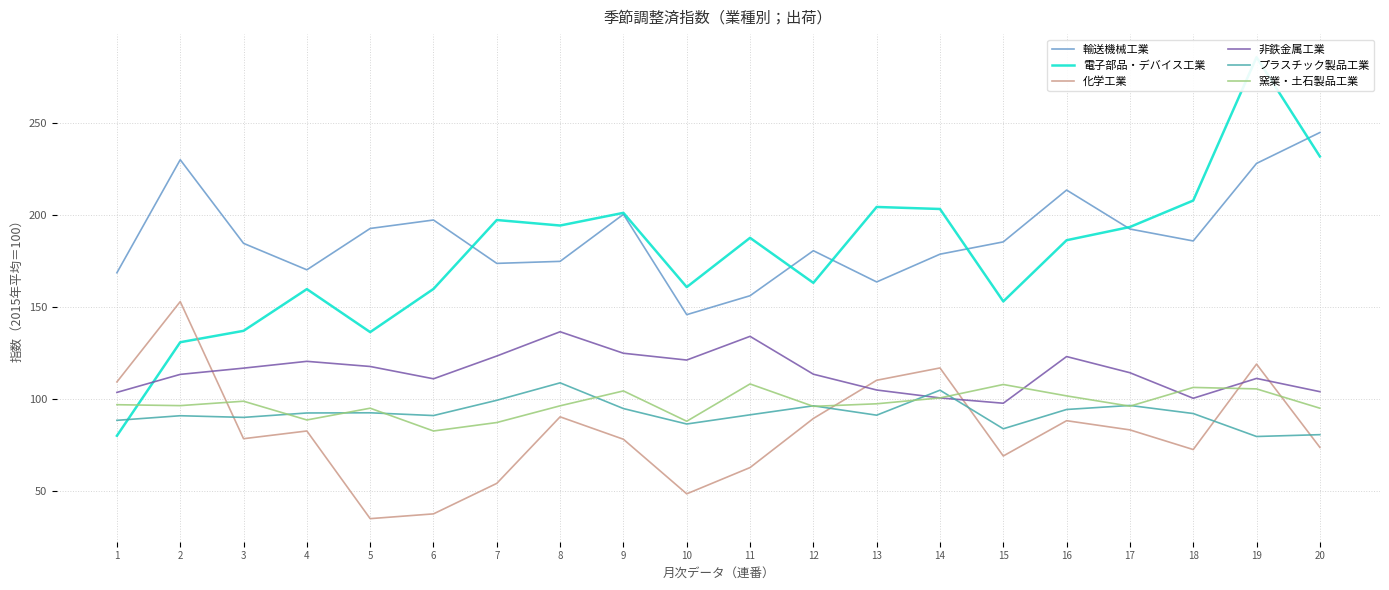

What is the minimum value for プラスチック製品工業?

79.5